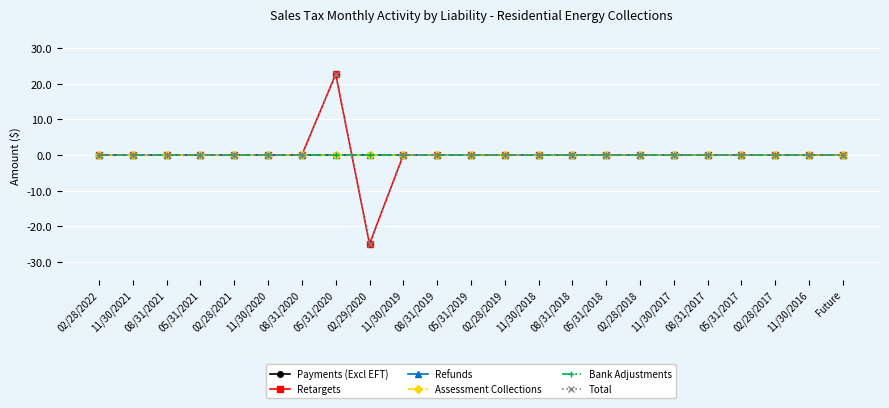

After their last crossing, which series has the higher values: Payments (Excl EFT) or Retargets?

Payments (Excl EFT)